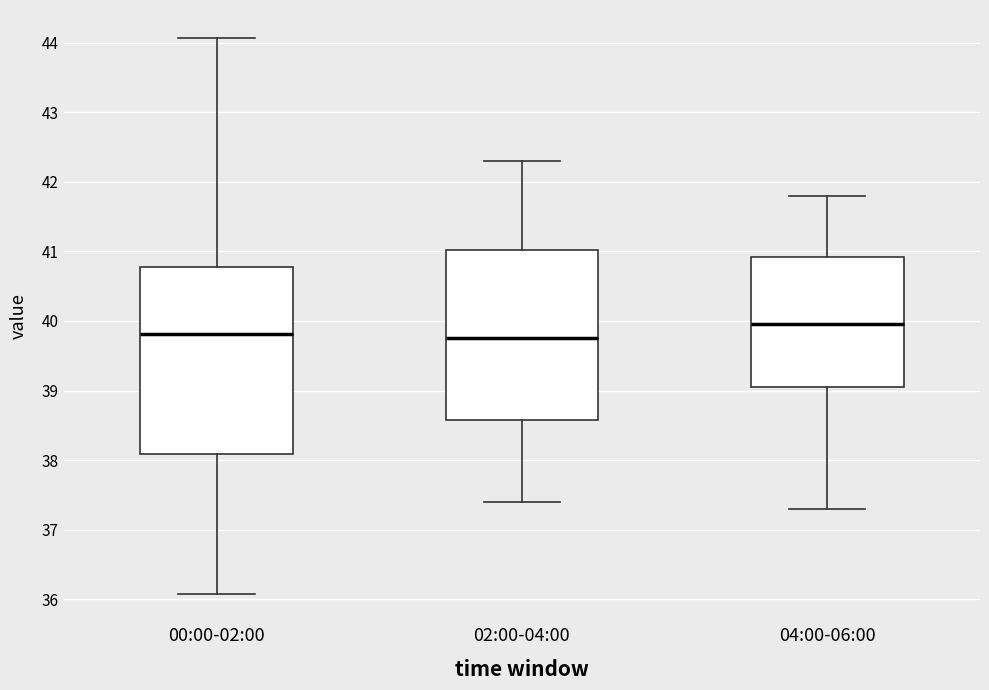

Which box is the tallest, from its lower edge to its upper edge?

00:00-02:00